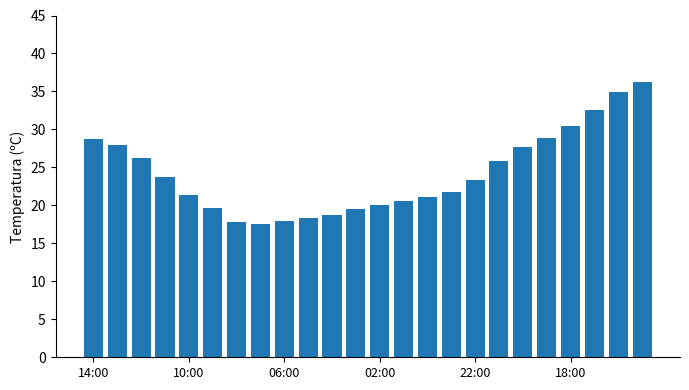

What is the value of the 11th bar from the left?

18.7